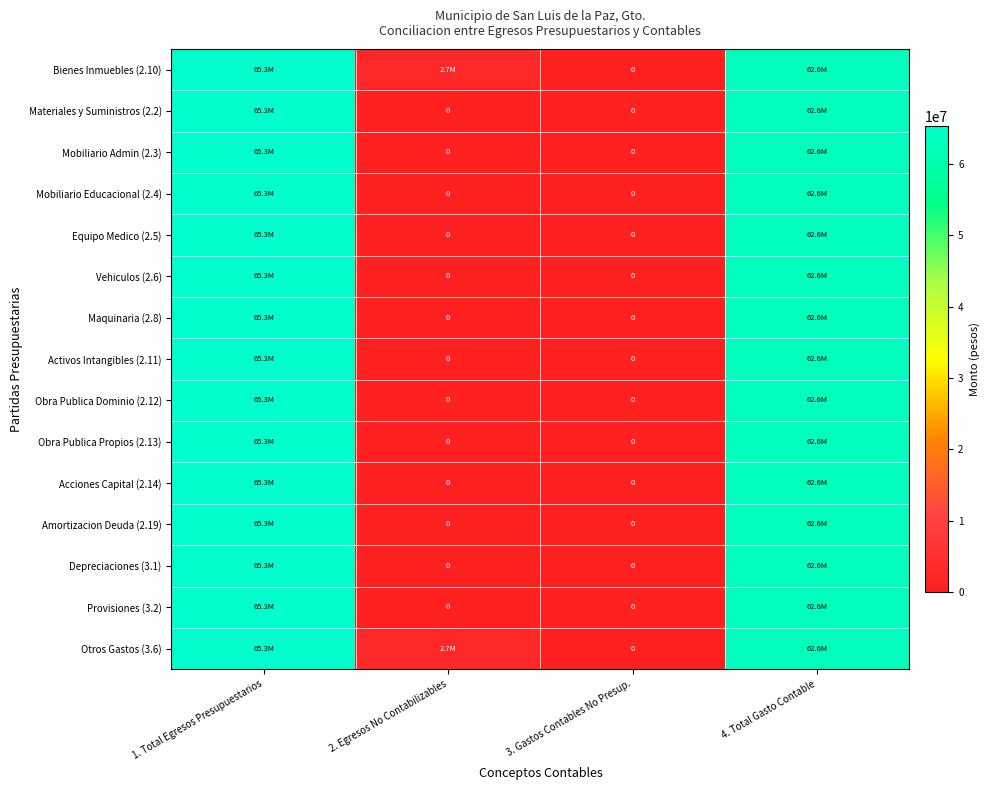

What is the average value of the Maquinaria (2.8) series?

31971721.2